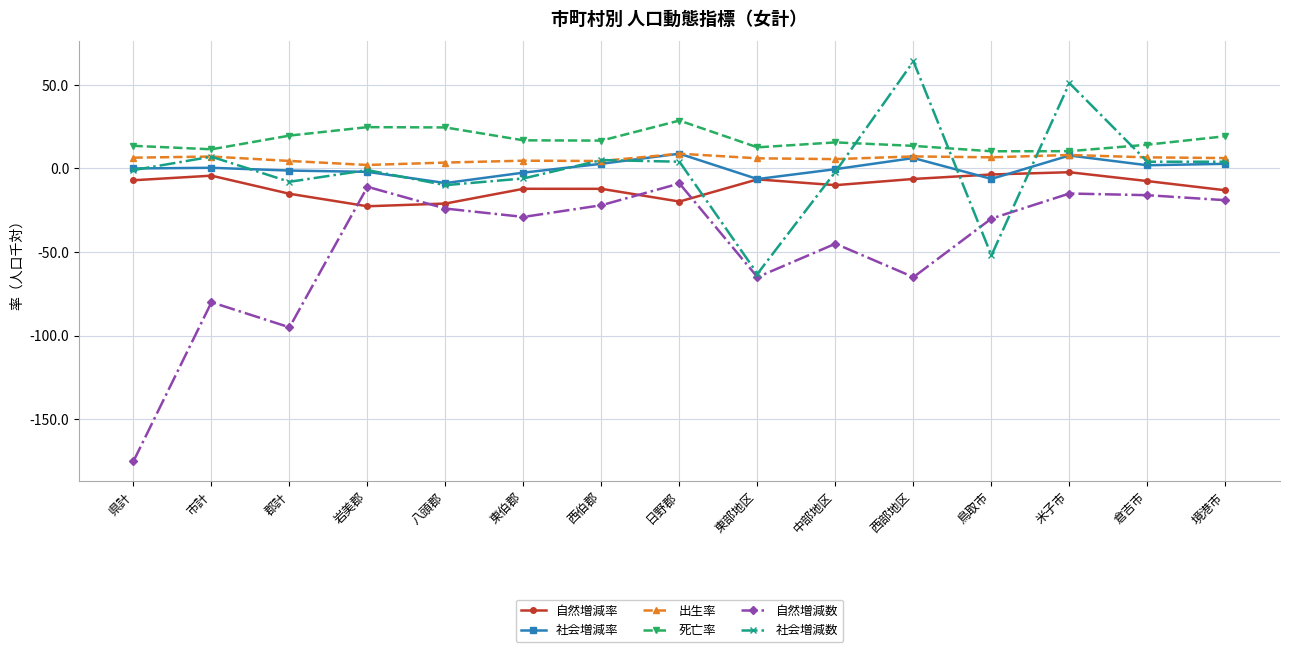

Between 西伯郡 and 日野郡, which series saw the biggest shift?

自然増減数